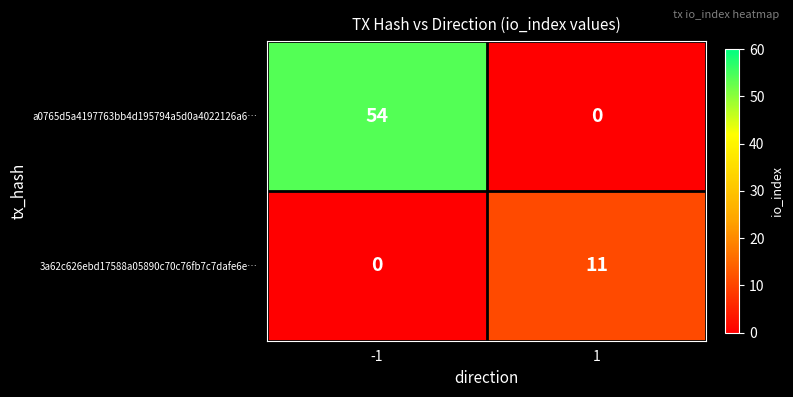

Which series has the largest total across all categories?

a0765d5a4197763bb4d195794a5d0a4022126a6…